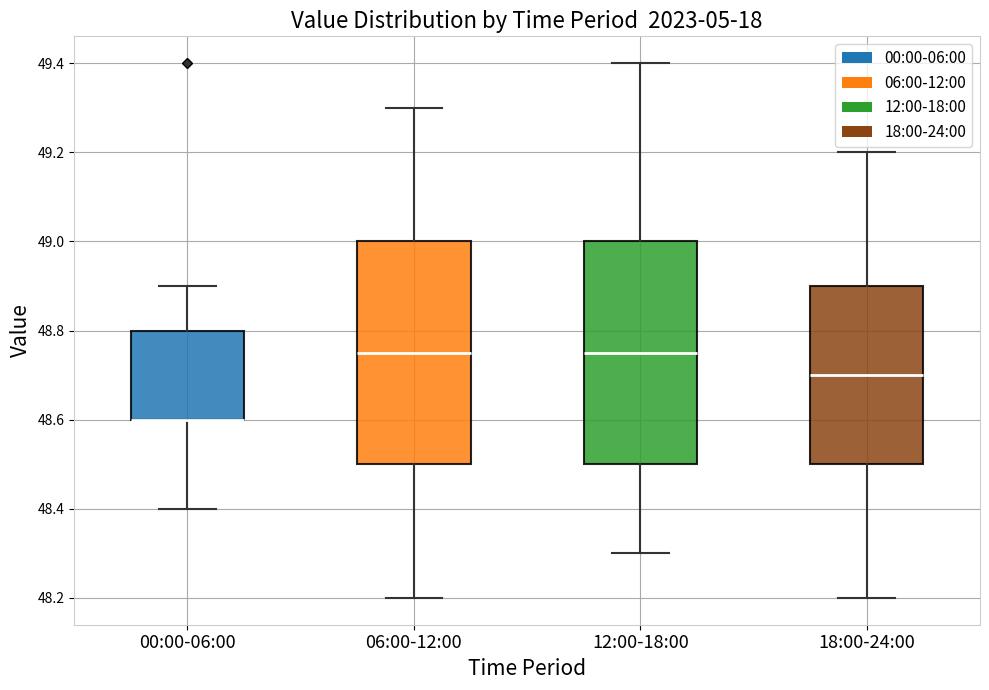

Reading left to right, transcribe this box plot: for each box, give where its median line is, the range the box spans, and where its two whiskers end, as read against the y-axis. The values are not printed on the chart, so give them approximately, as read against the axis.

00:00-06:00: median 48.60 (drawn on the box's lower edge), box 48.60 to 48.80, whiskers 48.40 to 48.90
06:00-12:00: median 48.76, box 48.50 to 49.00, whiskers 48.20 to 49.30
12:00-18:00: median 48.76, box 48.50 to 49.00, whiskers 48.30 to 49.40
18:00-24:00: median 48.70, box 48.50 to 48.90, whiskers 48.20 to 49.20